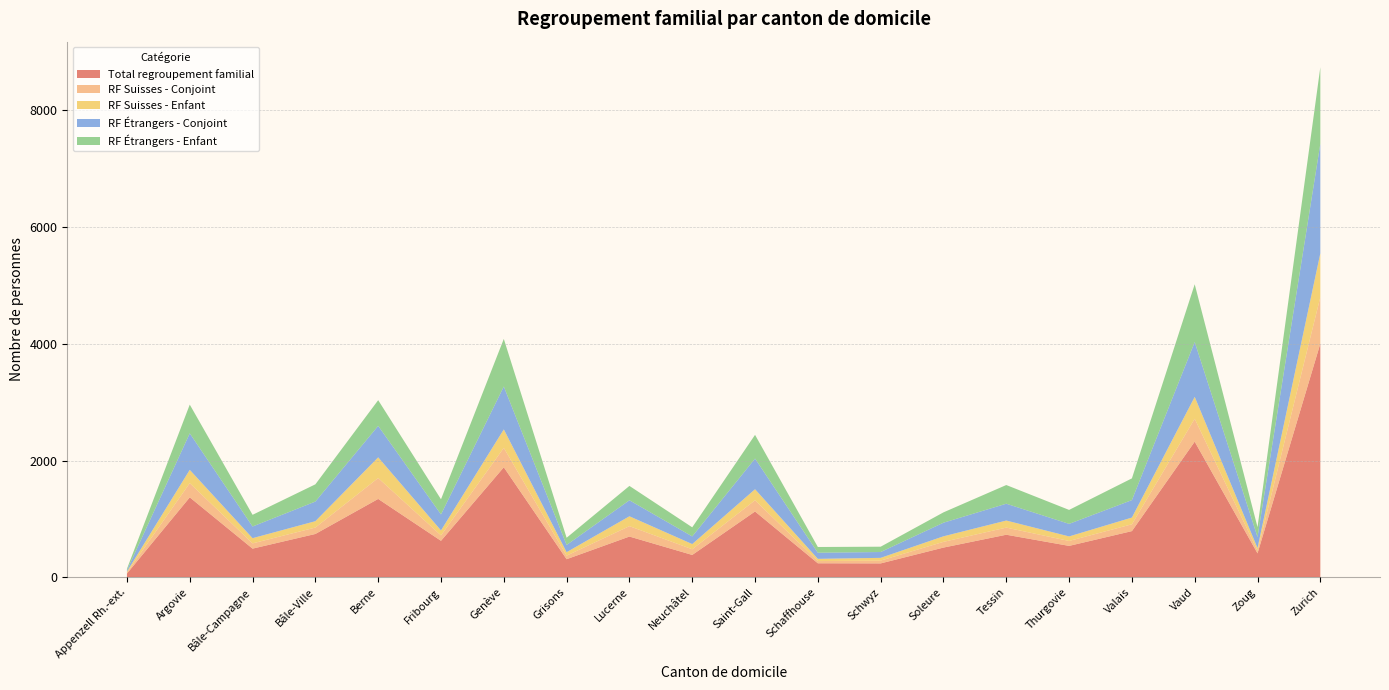

Reading right to left, extract all data points from this chart.

Total regroupement familial: 4003	411	2324	792	539	730	510	239	241	1128	384	699	311	1885	626	1343	743	492	1370	65
RF Suisses - Conjoint: 795	46	392	117	84	122	98	48	38	192	97	178	61	332	93	358	110	90	243	17
RF Suisses - Enfant: 751	45	375	115	78	121	95	47	38	189	89	169	59	317	85	354	109	89	228	17
RF Étrangers - Conjoint: 1876	189	939	299	215	288	233	100	105	525	131	274	124	734	274	539	336	200	625	22
RF Étrangers - Enfant: 1311	170	989	372	239	320	177	91	98	406	156	246	123	815	259	440	295	200	492	25